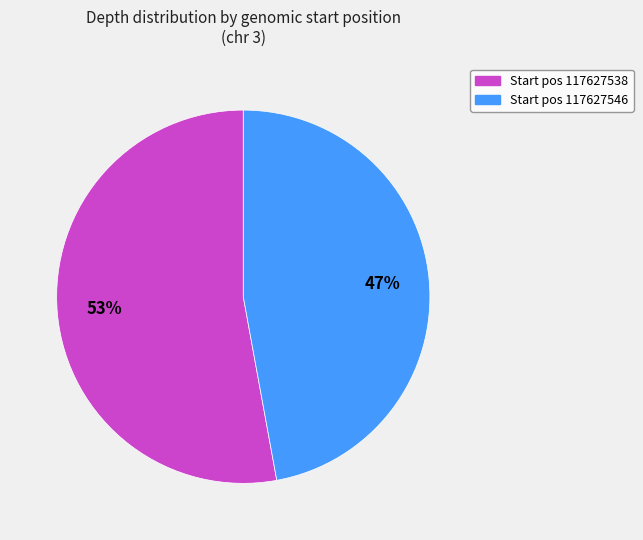

Is there a majority slice in this chart?

Yes